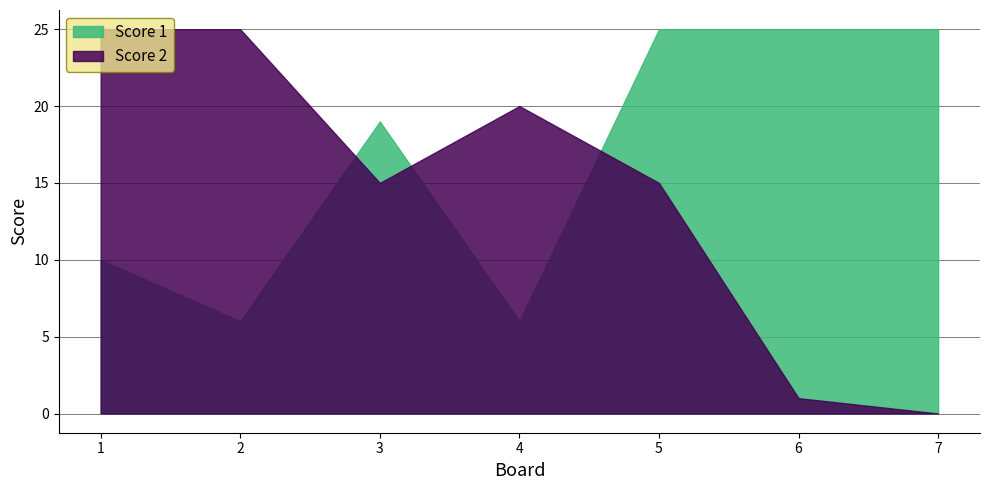

What is the value of the Score 2 point at the 5th from the left?

15